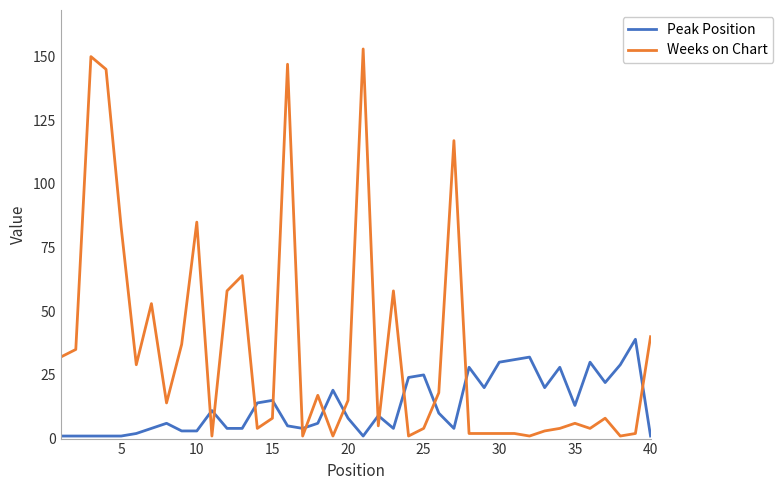

What is the difference between the maximum and minimum values in the Weeks on Chart series?

152